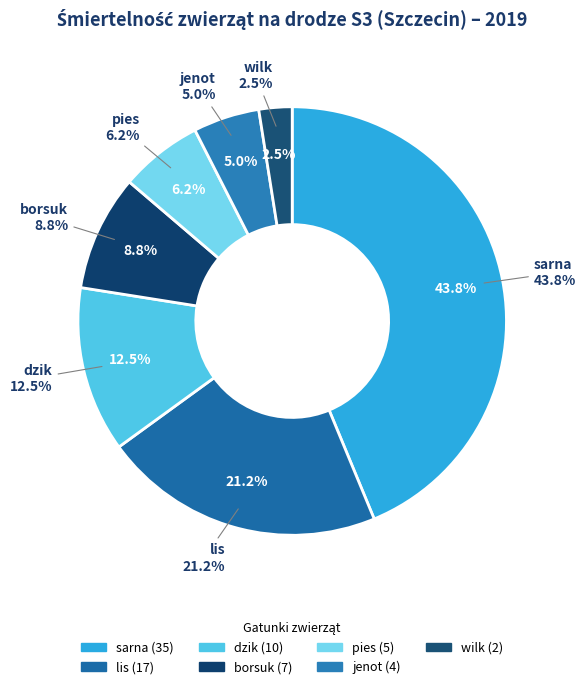

Approximately how many times larger is the value at wilk compared to pies?

0.4